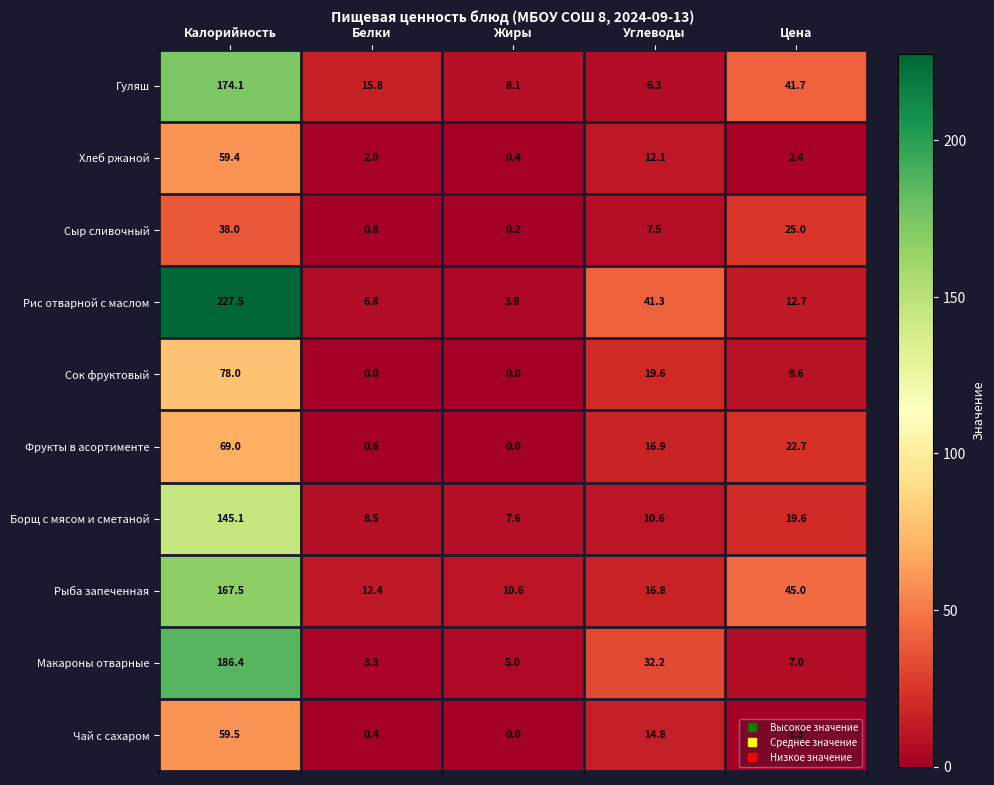

At which category is the sum across all series the highest?

Калорийность